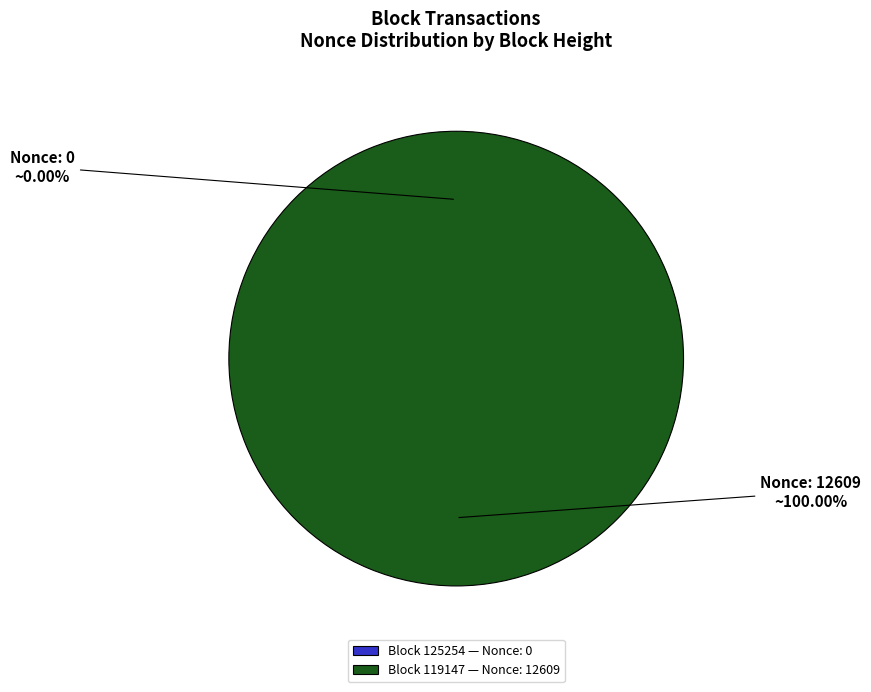

Between 119147 (Nonce=12609) and 125254 (Nonce=0), which is larger?

119147 (Nonce=12609)